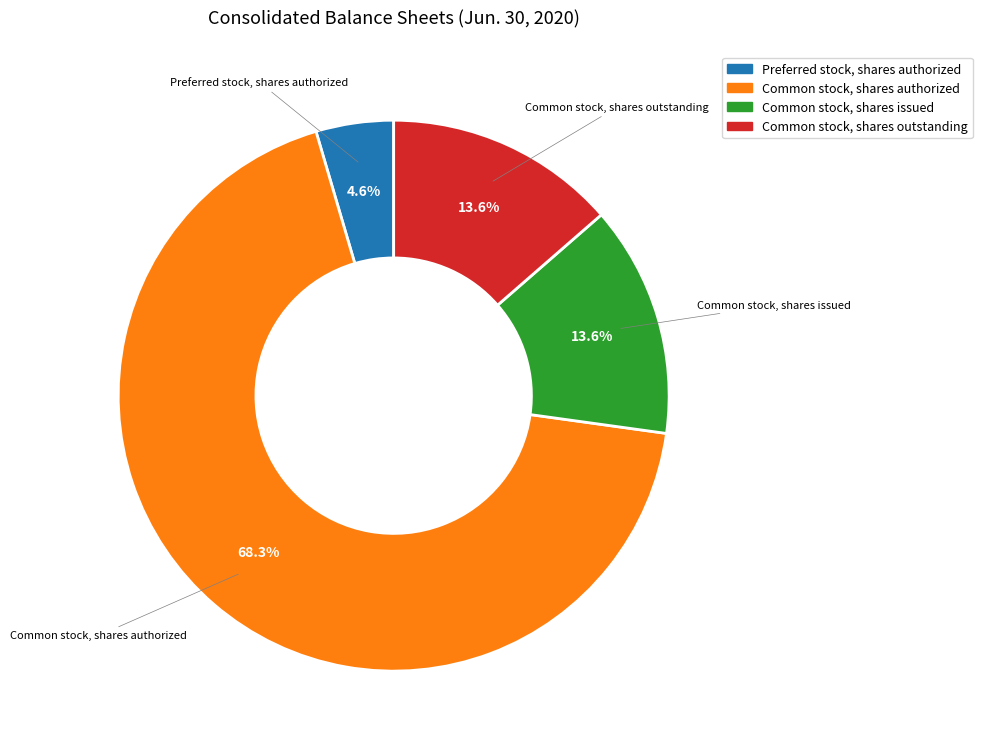

To the nearest percent, what is the average slice percentage?

25%